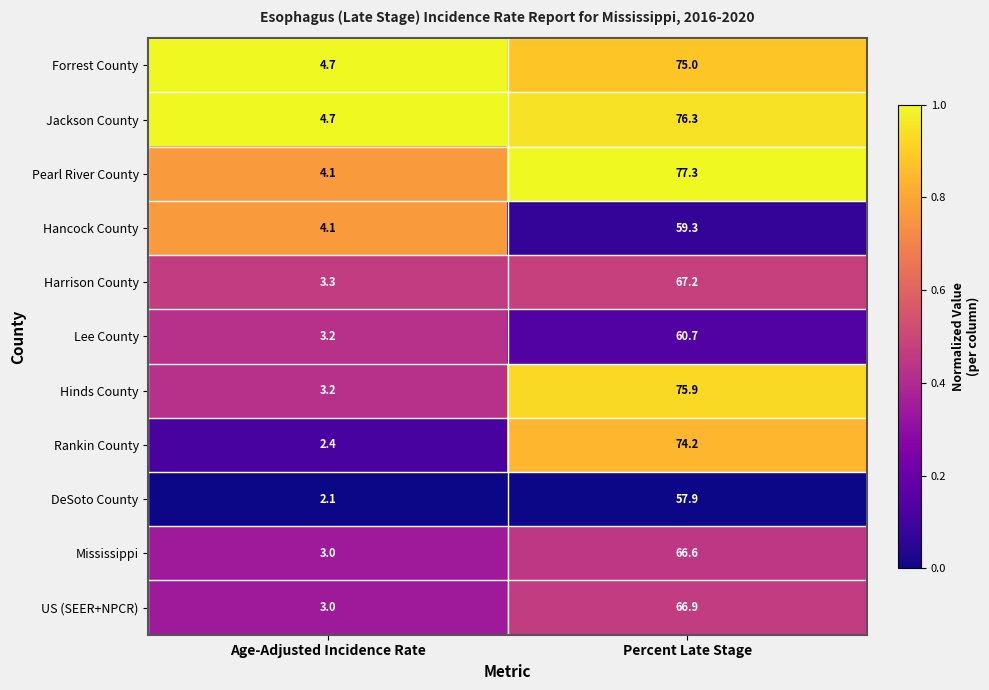

Reading right to left, extract all data points from this chart.

Forrest County: 75.0	4.7
Jackson County: 76.3	4.7
Pearl River County: 77.3	4.1
Hancock County: 59.3	4.1
Harrison County: 67.2	3.3
Lee County: 60.7	3.2
Hinds County: 75.9	3.2
Rankin County: 74.2	2.4
DeSoto County: 57.9	2.1
Mississippi: 66.6	3.0
US (SEER+NPCR): 66.9	3.0